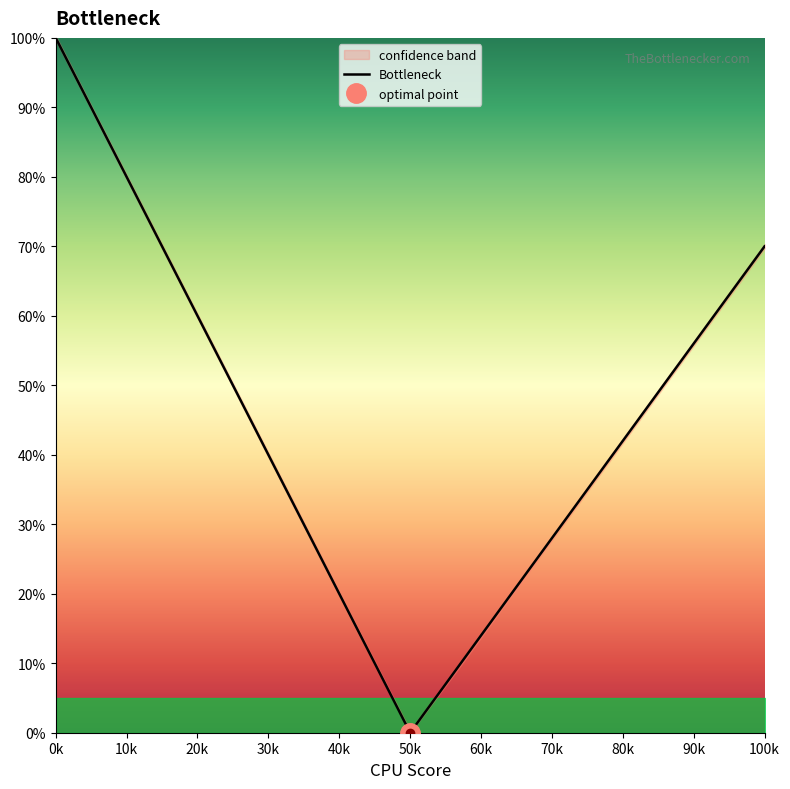

Does the chart have visible grid lines?

No